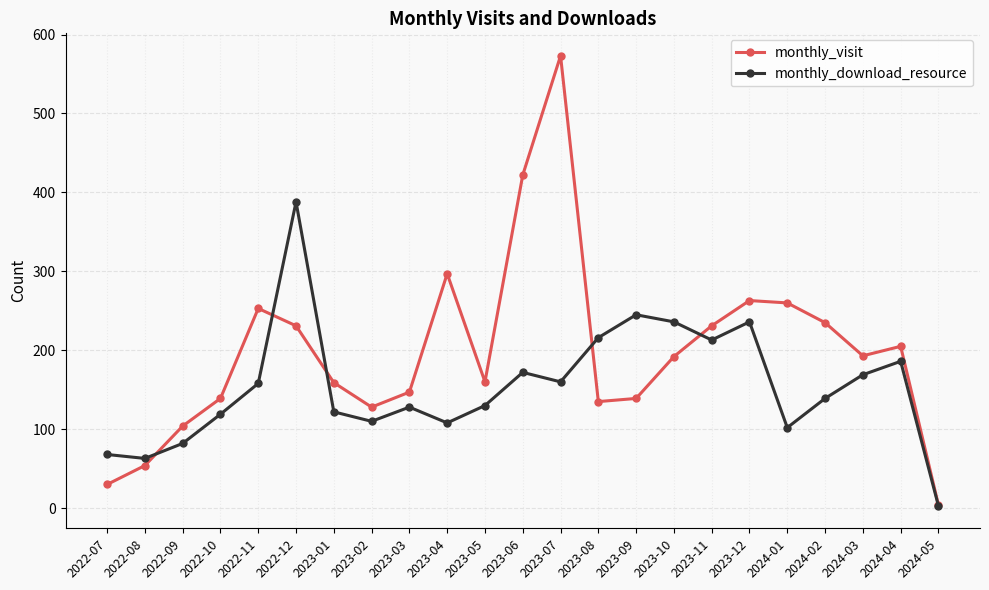

How many data points in monthly_visit are less than 192?

11